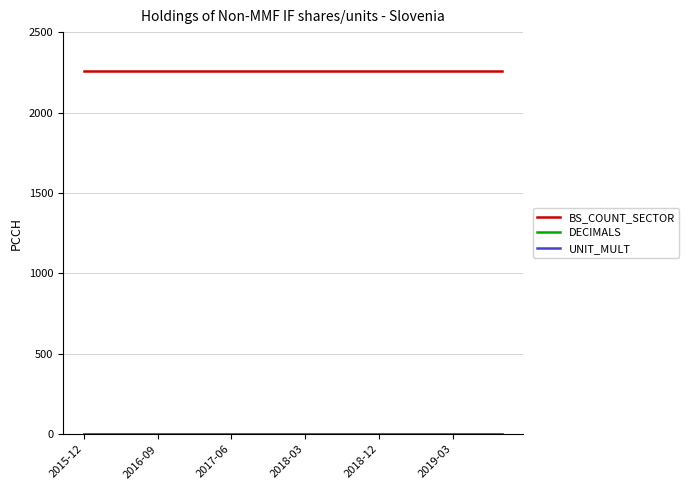

Does the chart have visible grid lines?

Yes